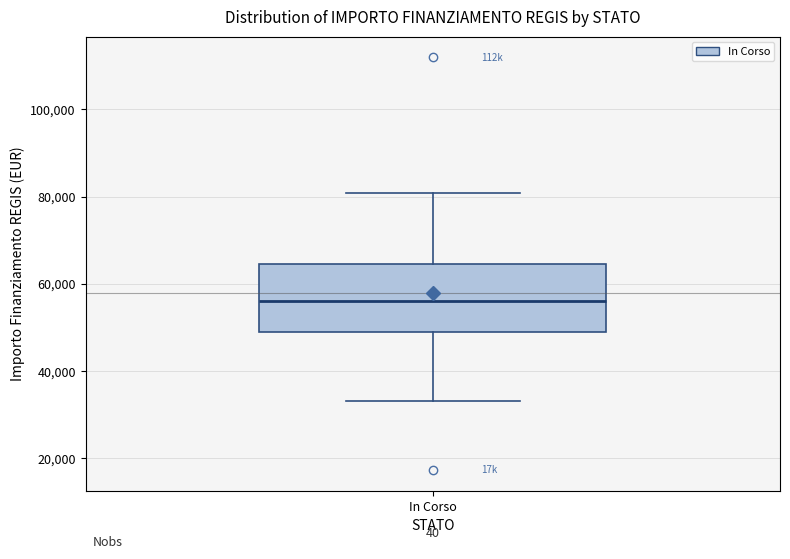

Transcribe this box plot: give where the median line is, the range the box spans, and where the two whiskers end, as read against the y-axis. The values are not printed on the chart, so give them approximately, as read against the axis.

median 56000, box 50000 to 64000, whiskers 32000 to 80000